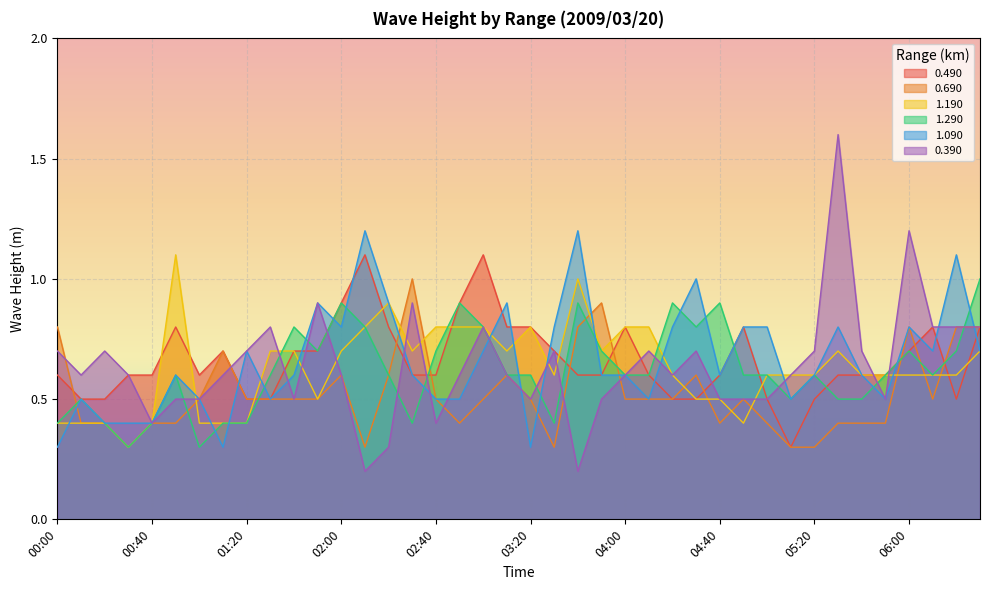

Where do 1.190 and 0.390 first cross each other?

00:50 and 01:00